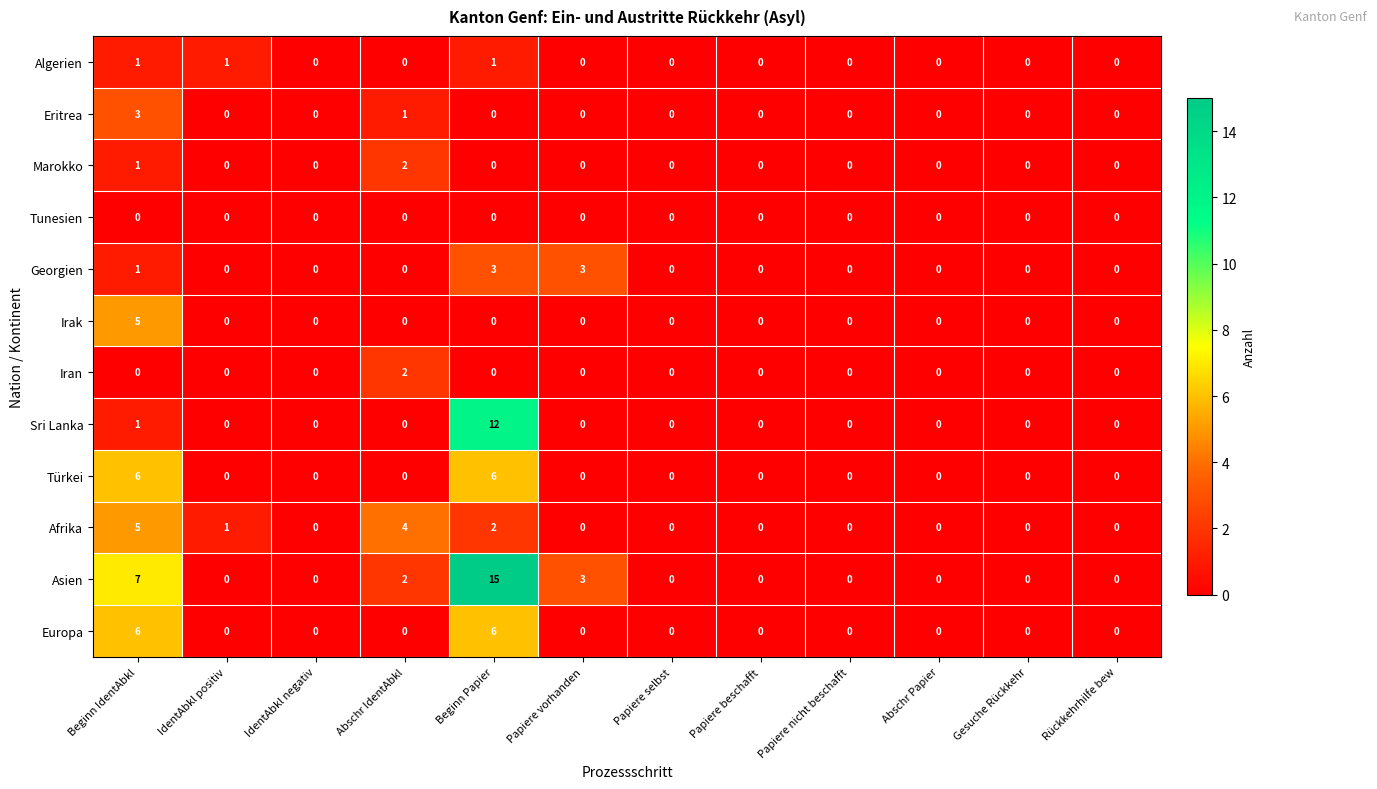

What is the difference between the highest and lowest values at Abschr IdentAbkl?

4